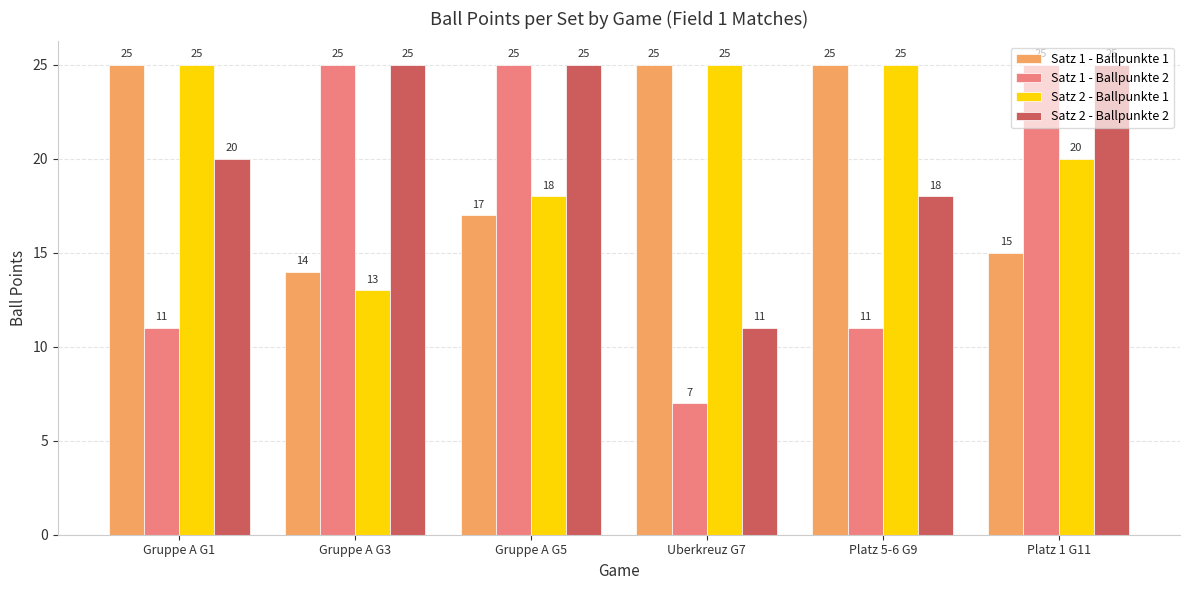

What is the minimum value for Satz 1 - Ballpunkte 1?

14